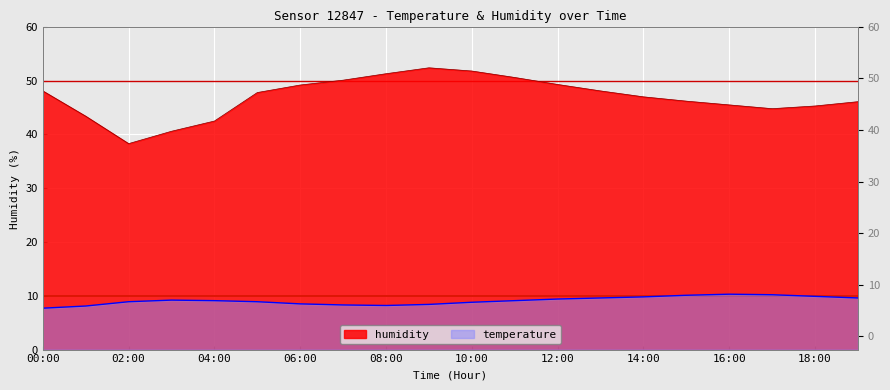

What is the difference between the maximum and minimum values in the humidity series?

14.1